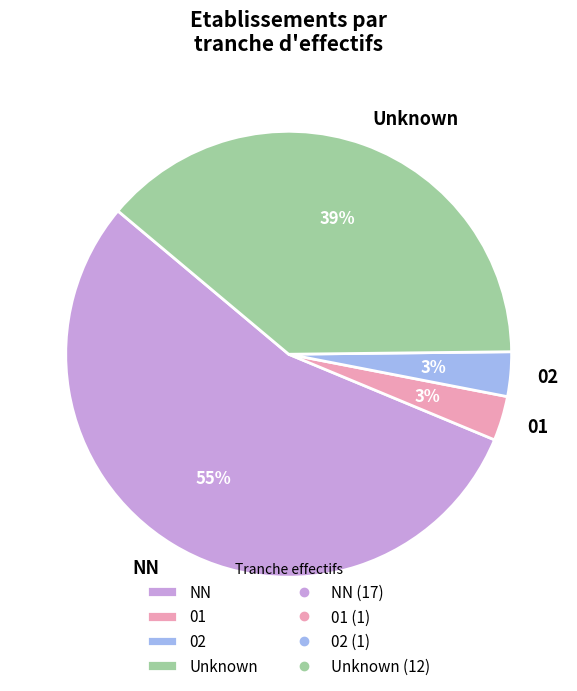

How many segments does this pie chart have?

4